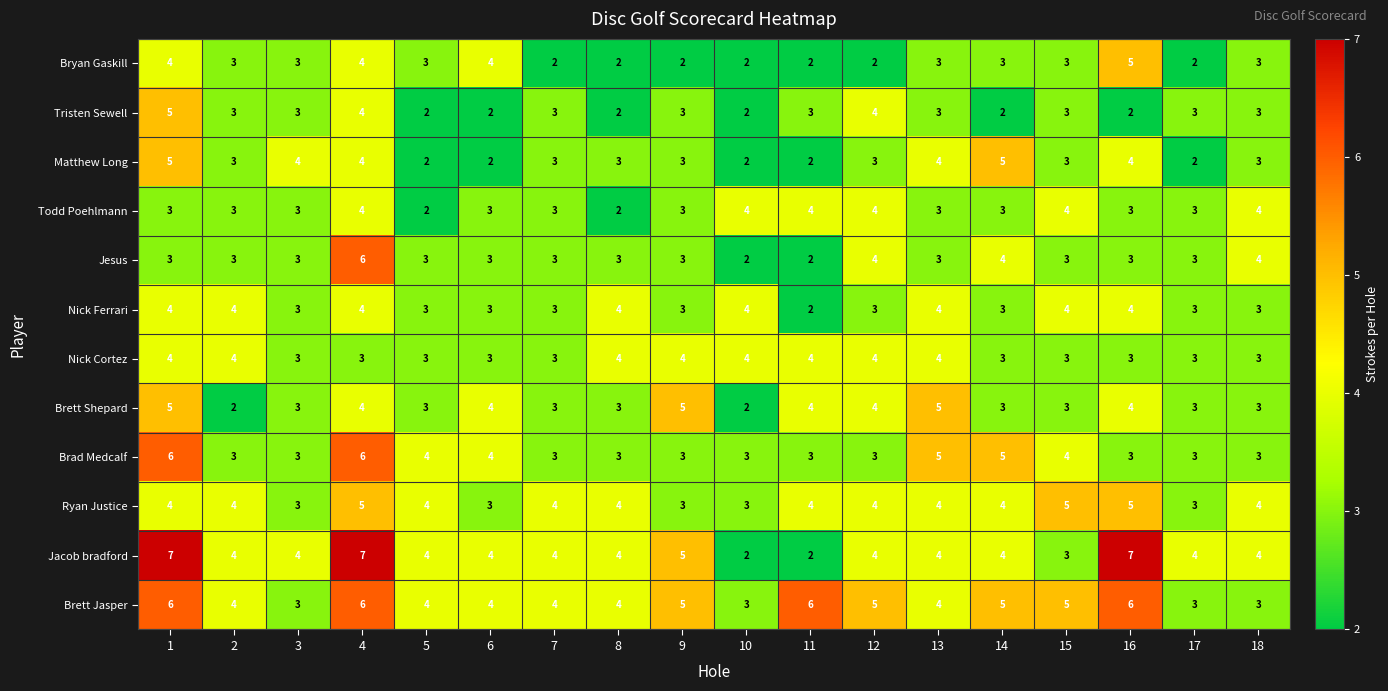

What is the maximum value for Matthew Long?

5